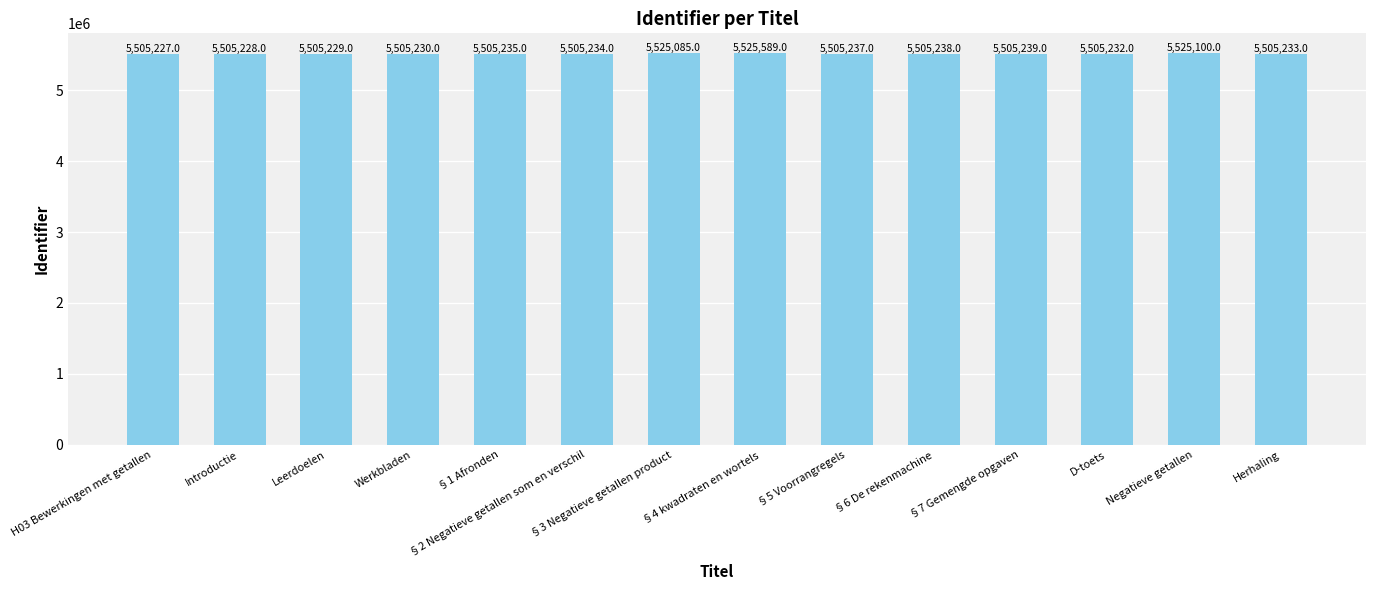

What is the label of the 9th bar from the right?

§2 Negatieve getallen som en verschil